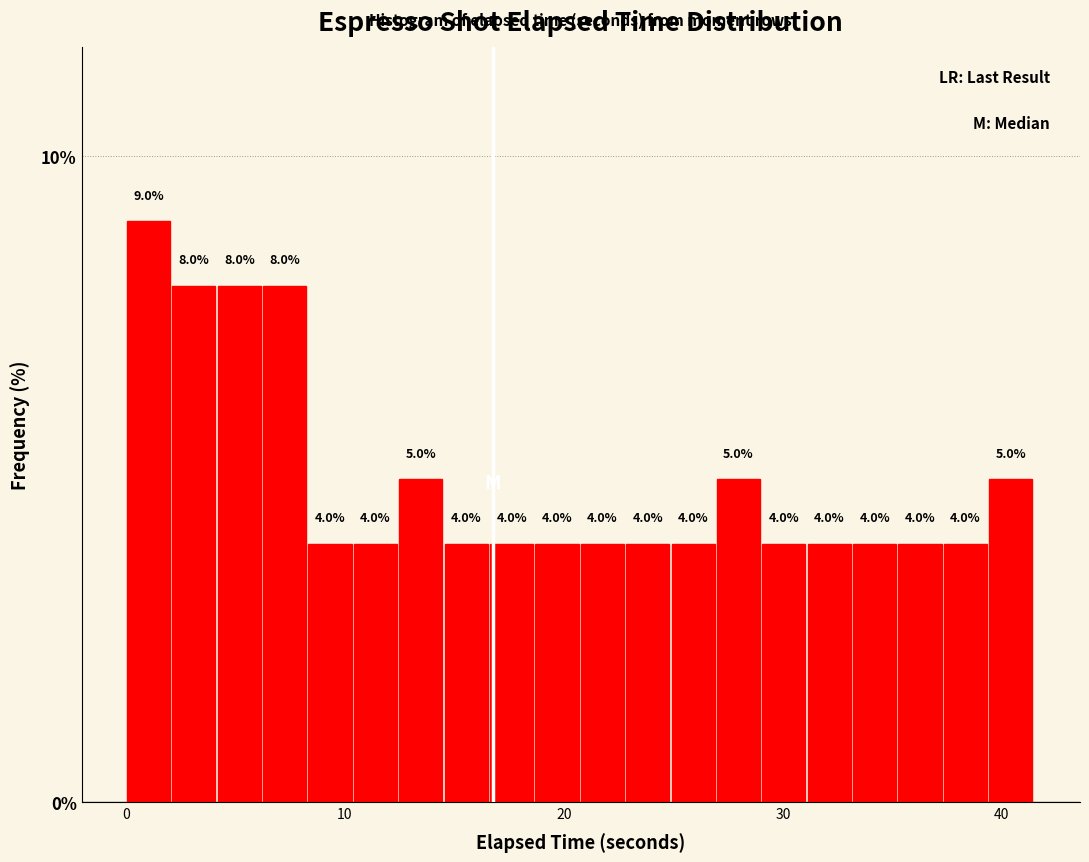

Read against the x-axis, roughly where is the centre of the tallest bar?

1